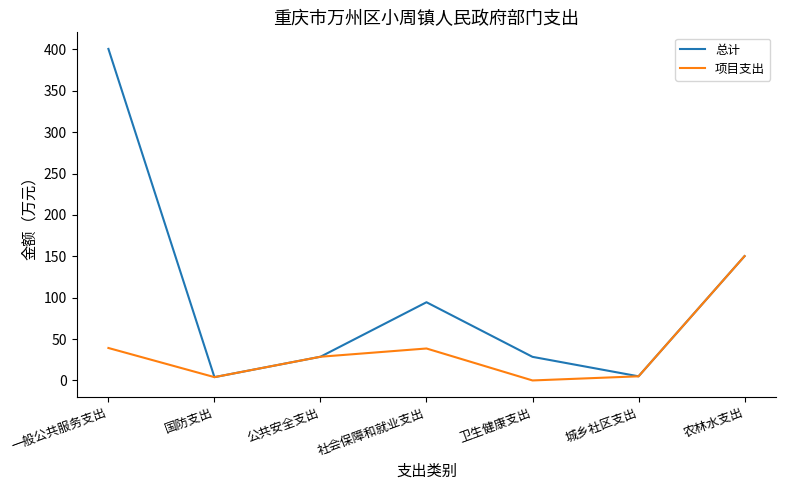

At which category is the sum across all series the highest?

一般公共服务支出